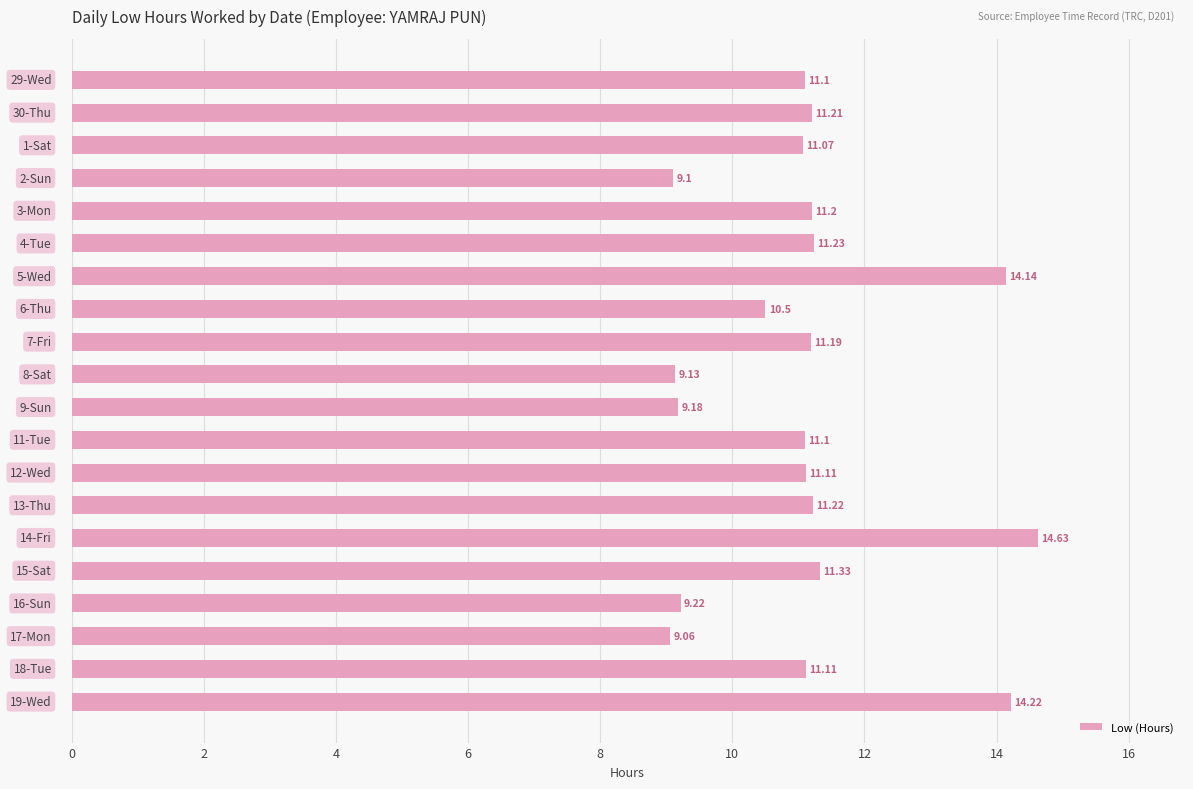

What is the smallest value displayed?

9.1